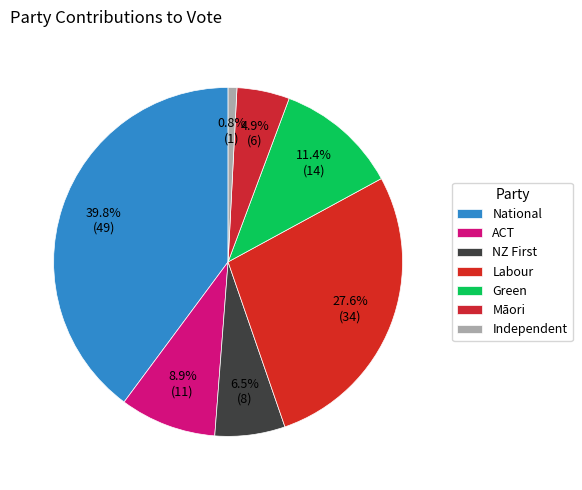

How many segments does this pie chart have?

7